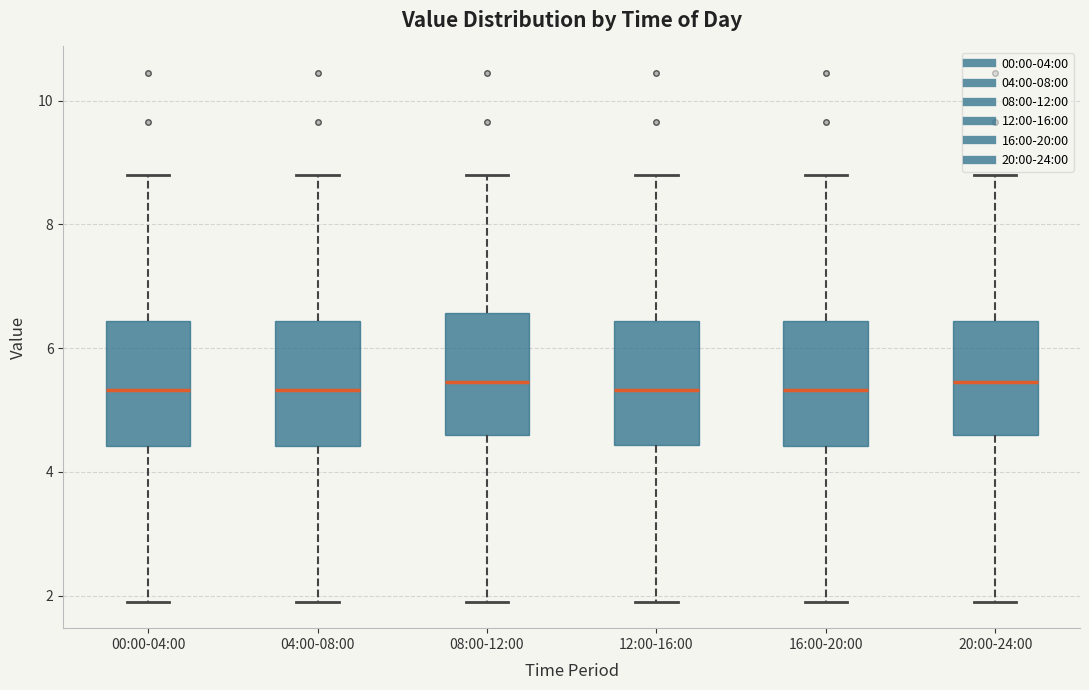

Reading left to right, read every box against the y-axis: the position of its median line, the range the box covers, and the ends of its whiskers. The values are not printed on the chart, so give them approximately, as read against the axis.

00:00-04:00: median 5.4, box 4.4 to 6.4, whiskers 2.0 to 8.8
04:00-08:00: median 5.4, box 4.4 to 6.4, whiskers 2.0 to 8.8
08:00-12:00: median 5.4, box 4.6 to 6.6, whiskers 2.0 to 8.8
12:00-16:00: median 5.4, box 4.4 to 6.4, whiskers 2.0 to 8.8
16:00-20:00: median 5.4, box 4.4 to 6.4, whiskers 2.0 to 8.8
20:00-24:00: median 5.4, box 4.6 to 6.4, whiskers 2.0 to 8.8